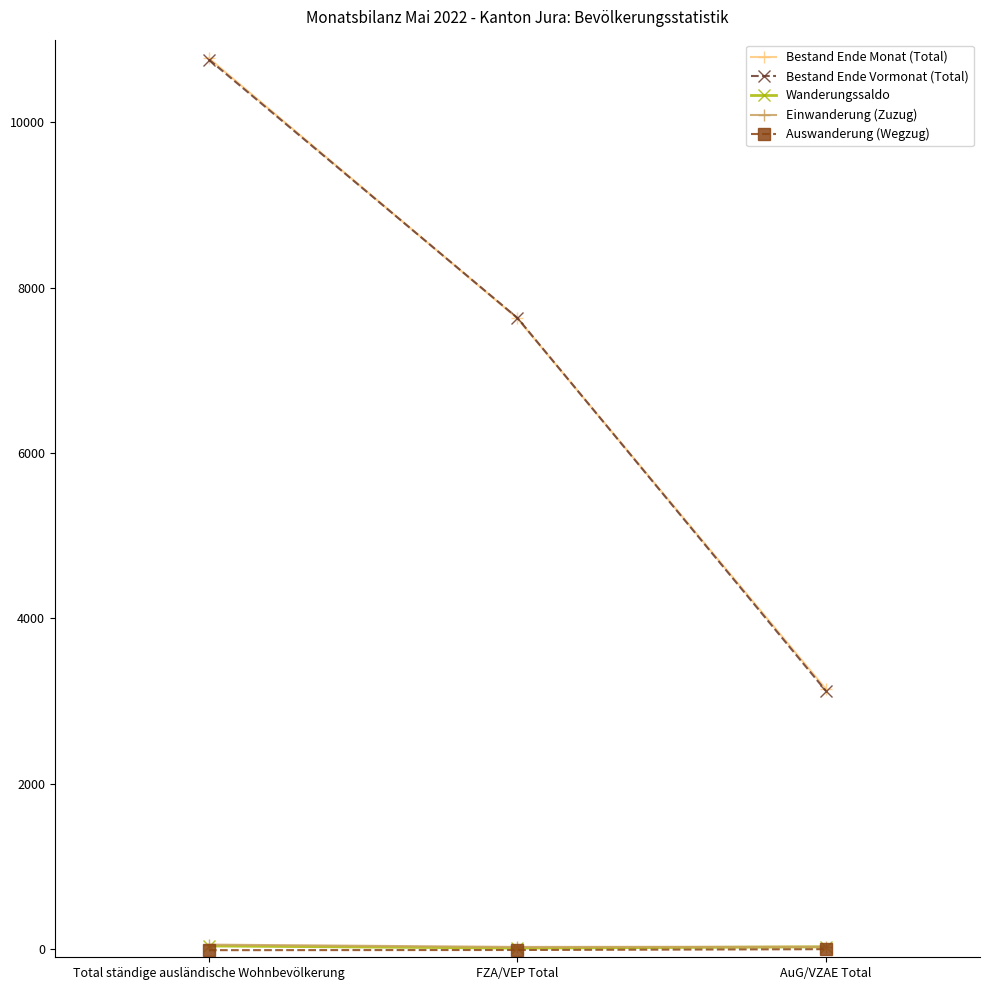

What is the highest value of the Bestand Ende Monat (Total) series?

10775